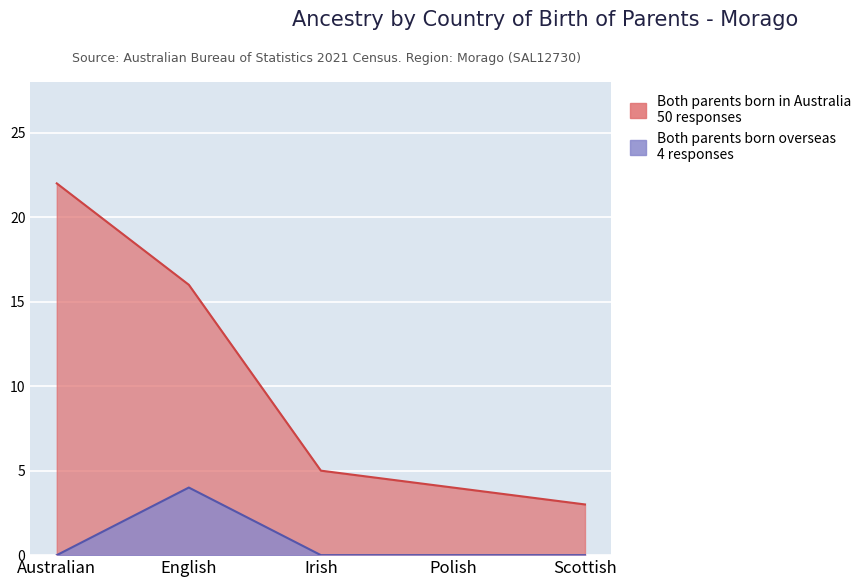

True or false: Both parents born overseas has more than 1 interior local peaks.

False